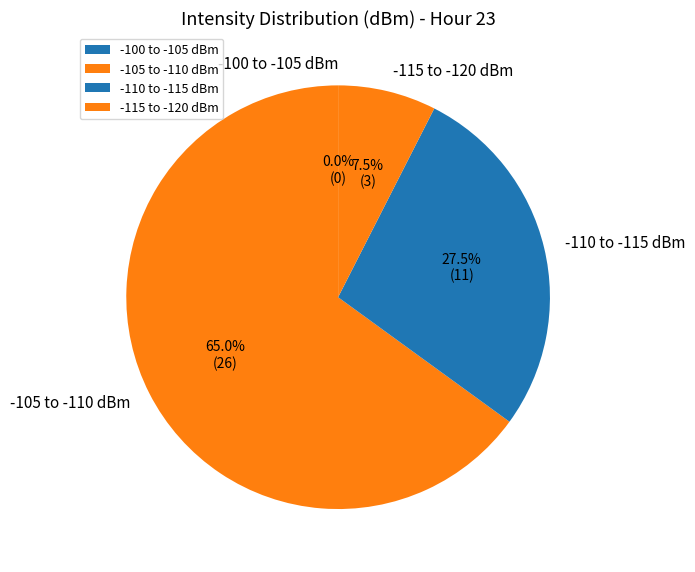

Is there a majority slice in this chart?

Yes